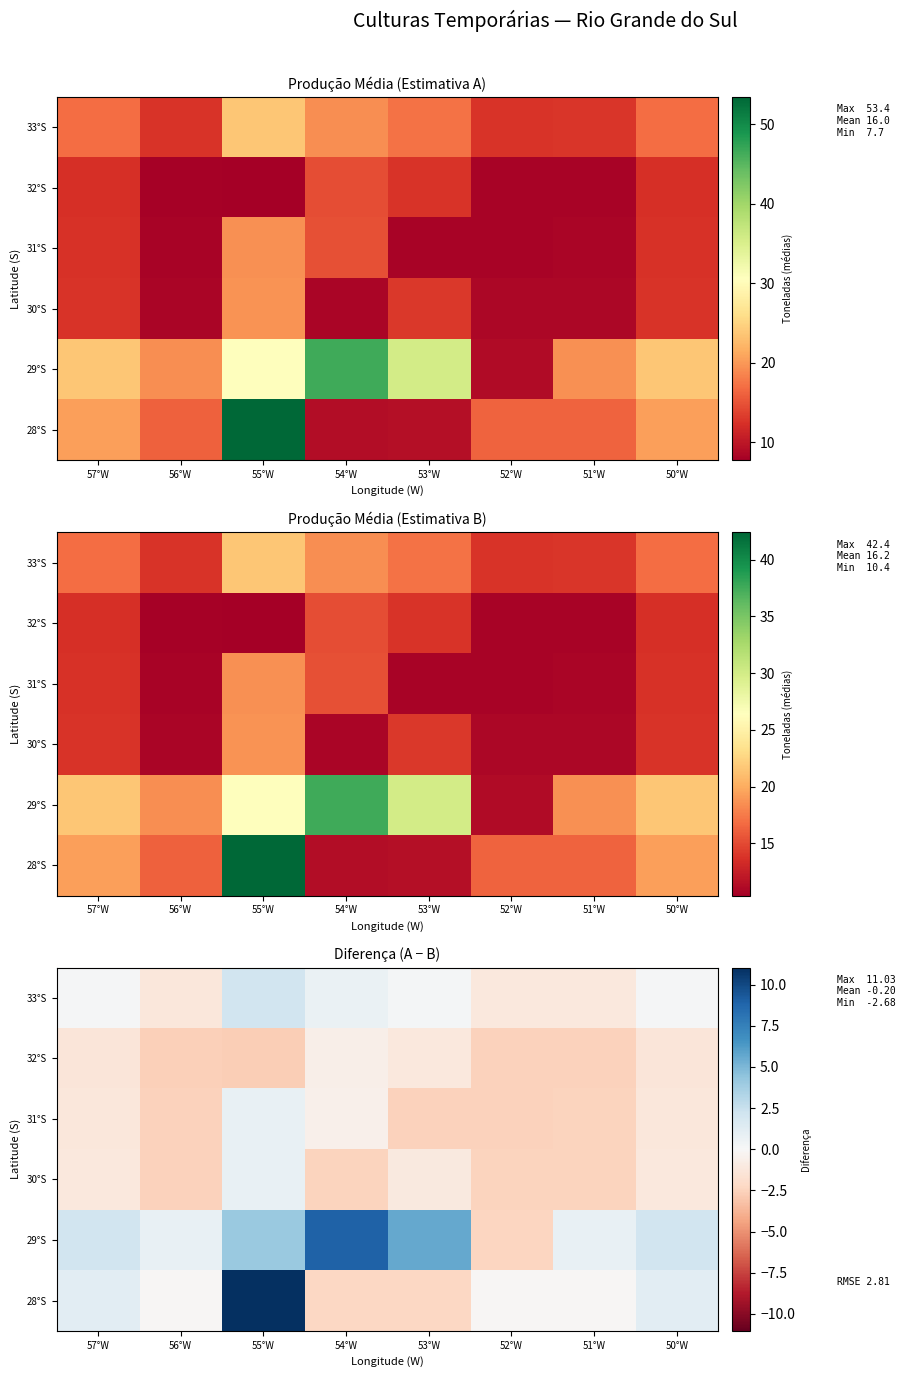

Where is 31°S nearest to the value 0?

54°W